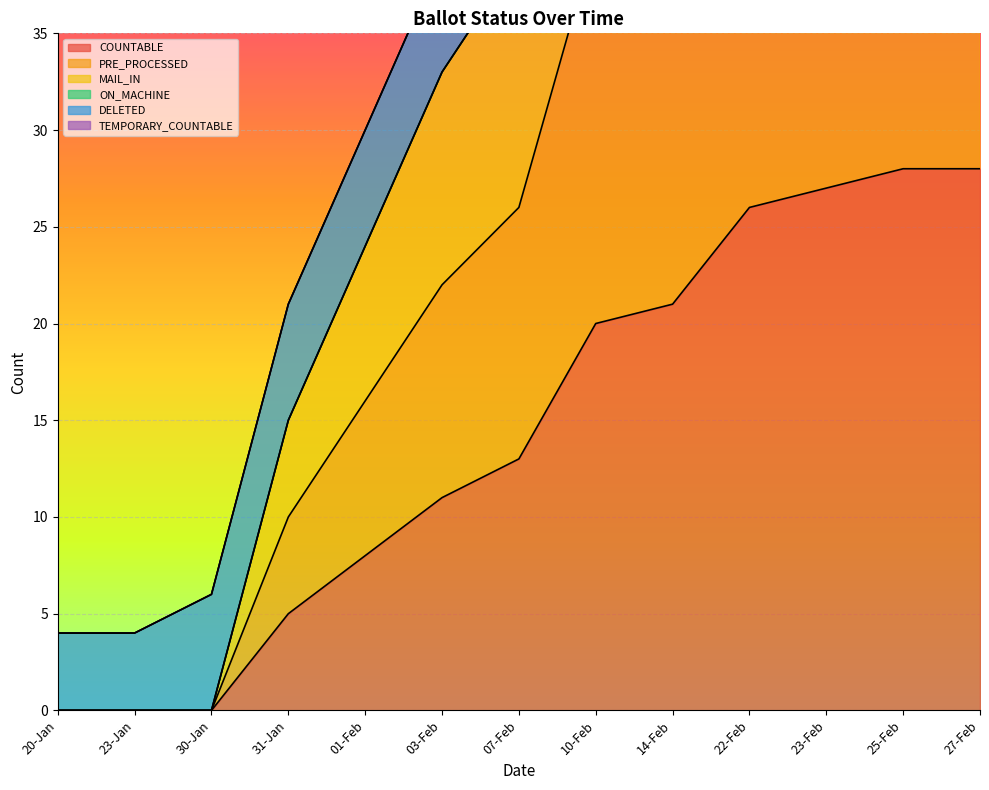

What is the average value of the PRE_PROCESSED series?

42